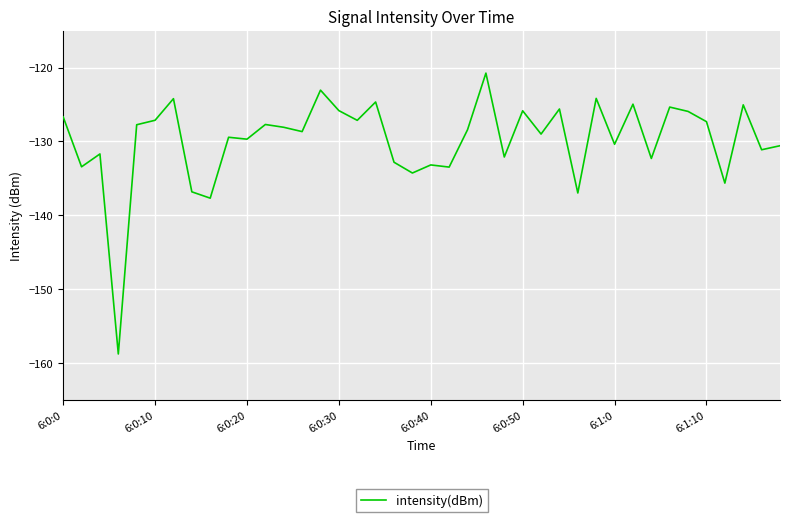

What is the smallest value displayed?

-158.8